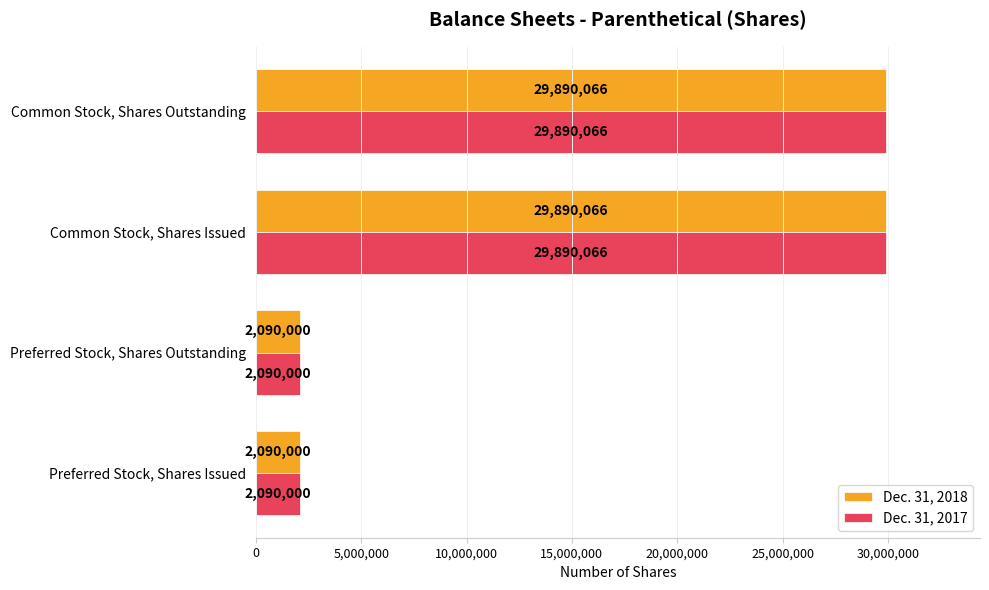

What is the highest value of the Dec. 31, 2017 series?

29890066